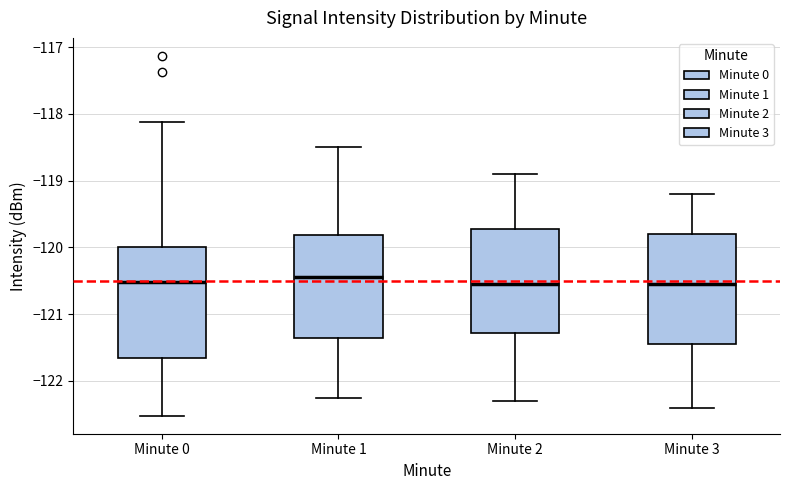

Reading left to right, transcribe this box plot: for each box, give where its median line is, the range the box spans, and where its two whiskers end, as read against the y-axis. The values are not printed on the chart, so give them approximately, as read against the axis.

Minute 0: median -120.5, box -121.7 to -120.0, whiskers -122.5 to -118.1
Minute 1: median -120.4, box -121.3 to -119.8, whiskers -122.2 to -118.5
Minute 2: median -120.5, box -121.3 to -119.7, whiskers -122.3 to -118.9
Minute 3: median -120.5, box -121.4 to -119.8, whiskers -122.4 to -119.2